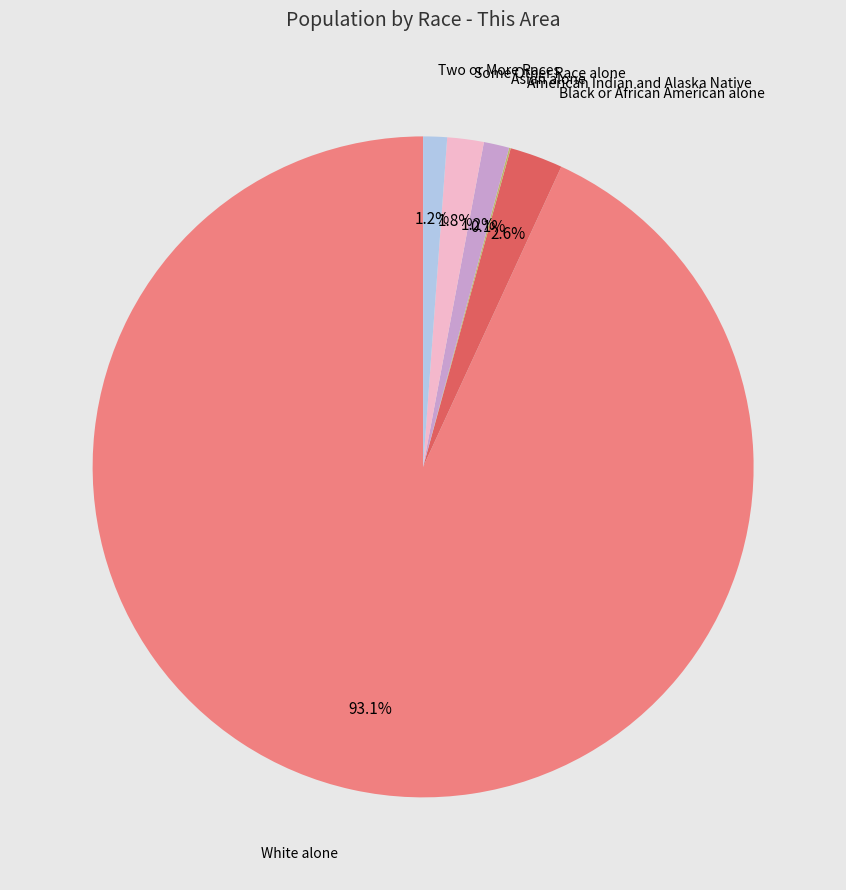

Is there a majority slice in this chart?

Yes